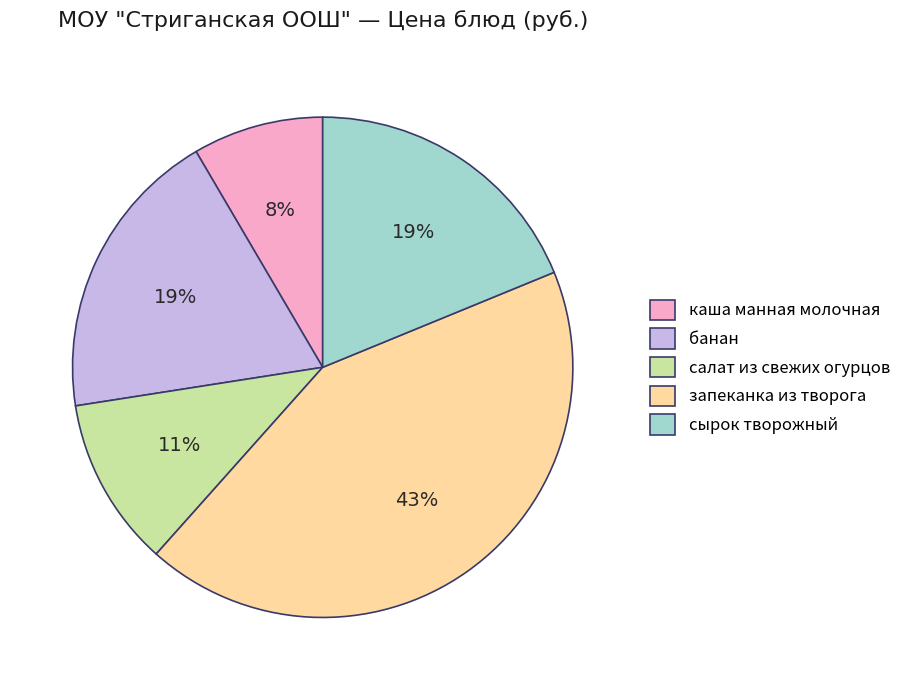

What percentage is the салат из свежих огурцов slice, to the nearest percent?

11%